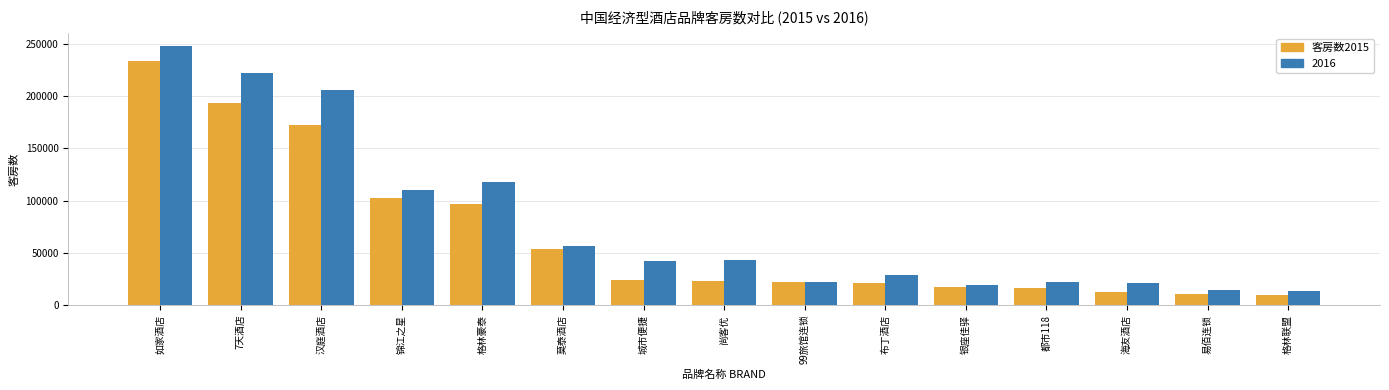

What is the maximum value shown in the chart?

248345